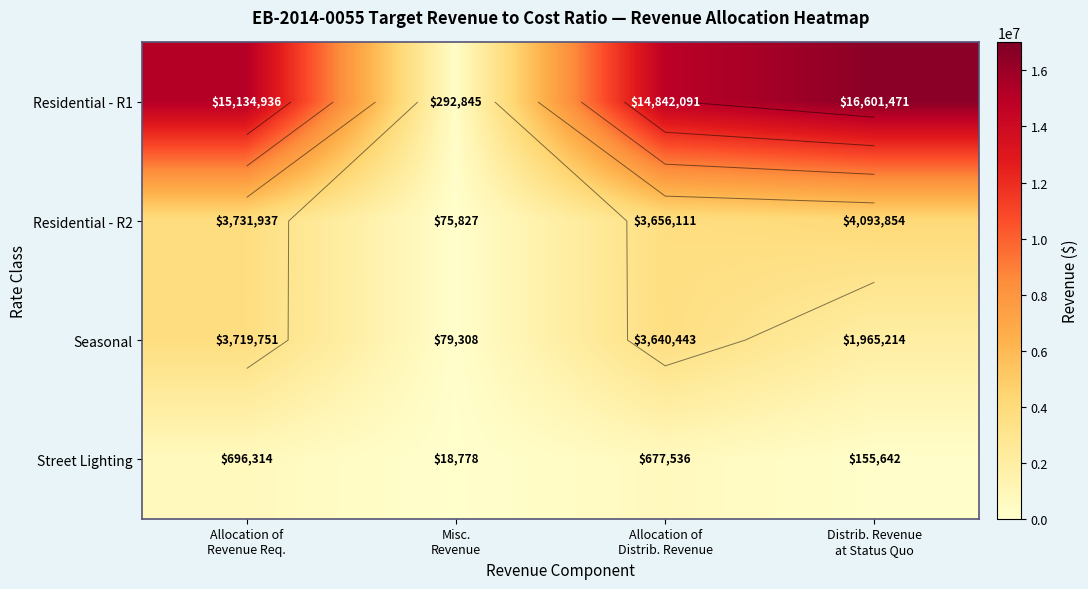

What is the total value across all series at Allocation of
Revenue Req.?

23282938.2